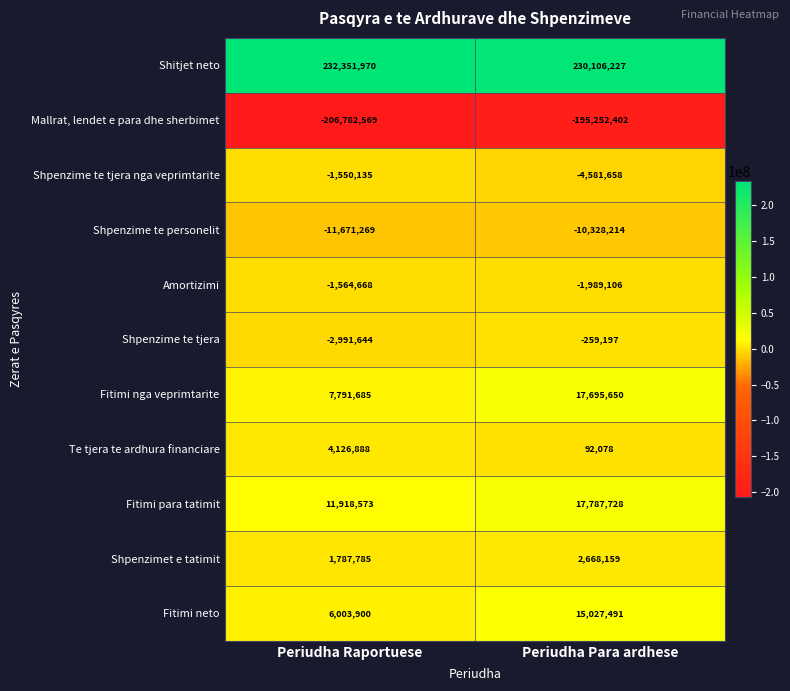

The value of Mallrat, lendet e para dhe sherbimet at Periudha Raportuese is -206782569. True or false?

True